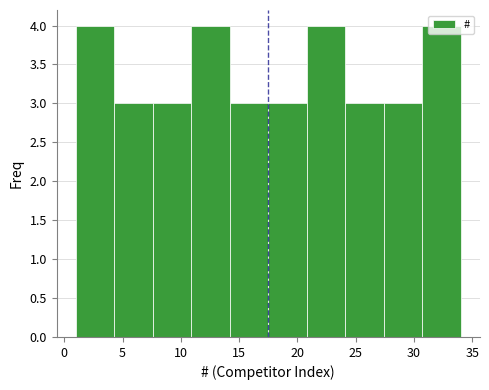

Reading left to right, list every bar in this chart as the range it spans on the x-axis followed by its height. Neither the bar edges nor the heights are printed on the chart, so give them approximately, as read against the axes.

1.0 to 4.3: 4
4.3 to 7.6: 3
7.6 to 10.9: 3
10.9 to 14.2: 4
14.2 to 17.5: 3
17.5 to 20.8: 3
20.8 to 24.1: 4
24.1 to 27.4: 3
27.4 to 30.7: 3
30.7 to 34.0: 4